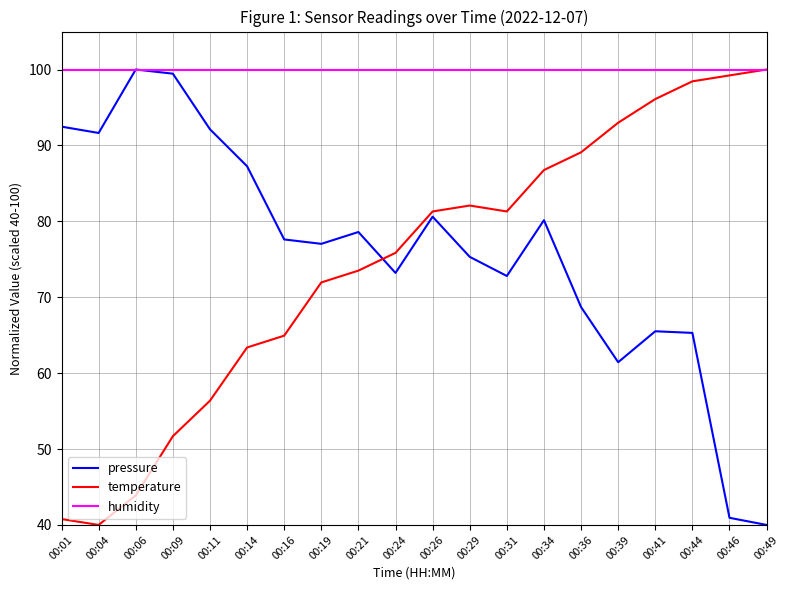

What are all the series names shown in the legend?

pressure, temperature, humidity